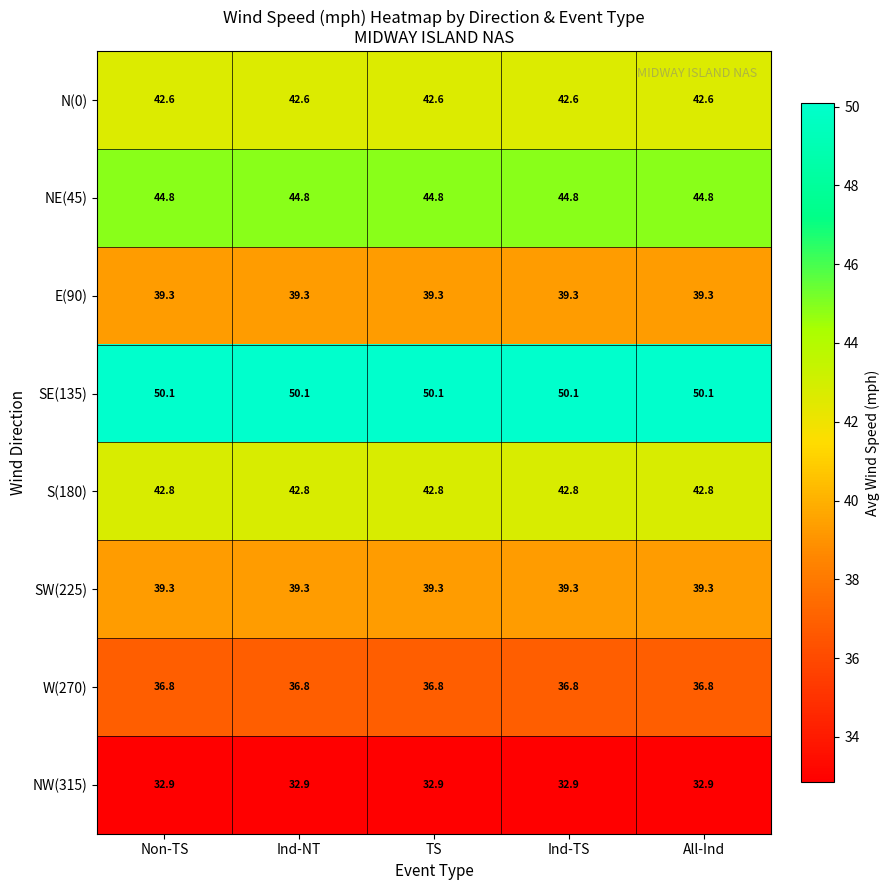

The value of NW(315) at Ind-TS is 57.6. True or false?

False